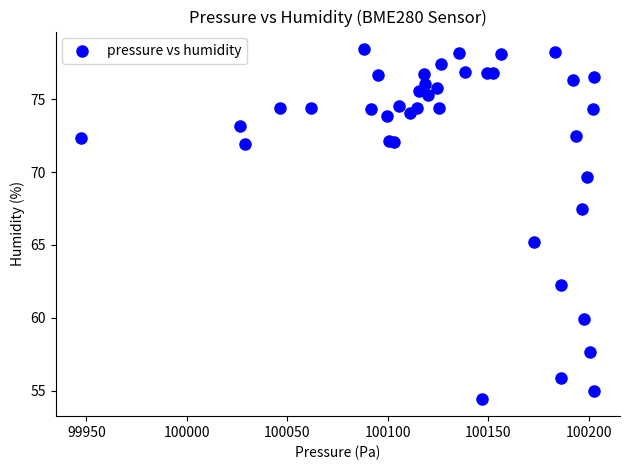

What Y value in the scatter plot is closest to 66?

65.2